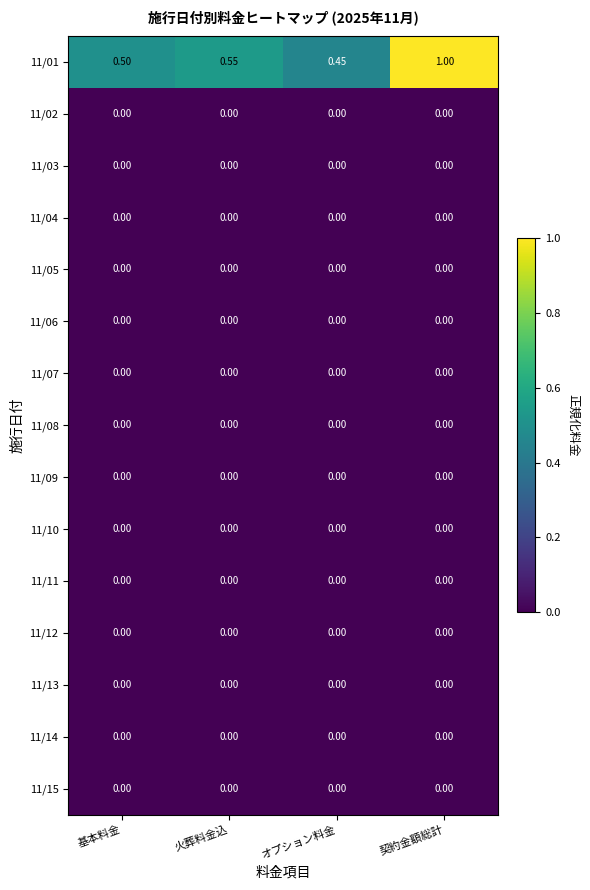

Between 基本料金 and 契約金額総計, which series saw the biggest shift?

11/01